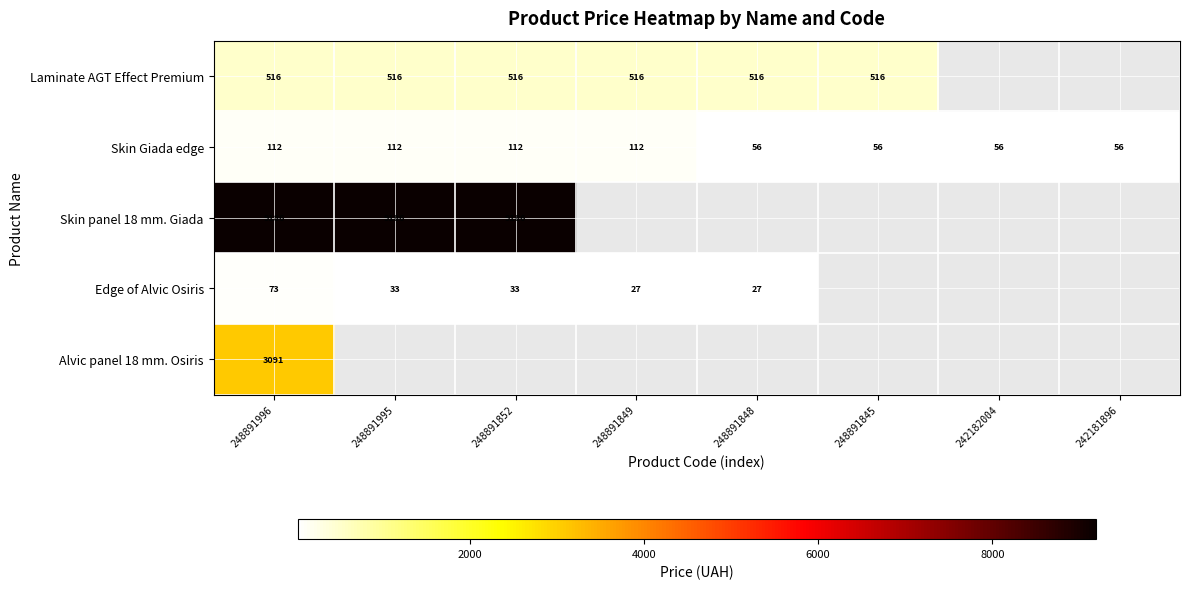

Is the value of Skin panel 18 mm. Giada at 248891995 greater than the value of Edge of Alvic Osiris at 248891849?

Yes